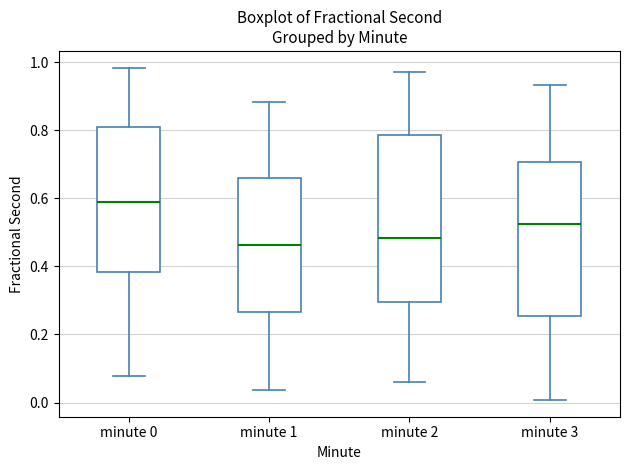

Reading left to right, transcribe this box plot: for each box, give where its median line is, the range the box spans, and where its two whiskers end, as read against the y-axis. The values are not printed on the chart, so give them approximately, as read against the axis.

minute 0: median 0.58, box 0.38 to 0.80, whiskers 0.08 to 0.98
minute 1: median 0.46, box 0.26 to 0.66, whiskers 0.04 to 0.88
minute 2: median 0.48, box 0.30 to 0.78, whiskers 0.06 to 0.98
minute 3: median 0.52, box 0.26 to 0.70, whiskers 0.00 to 0.94